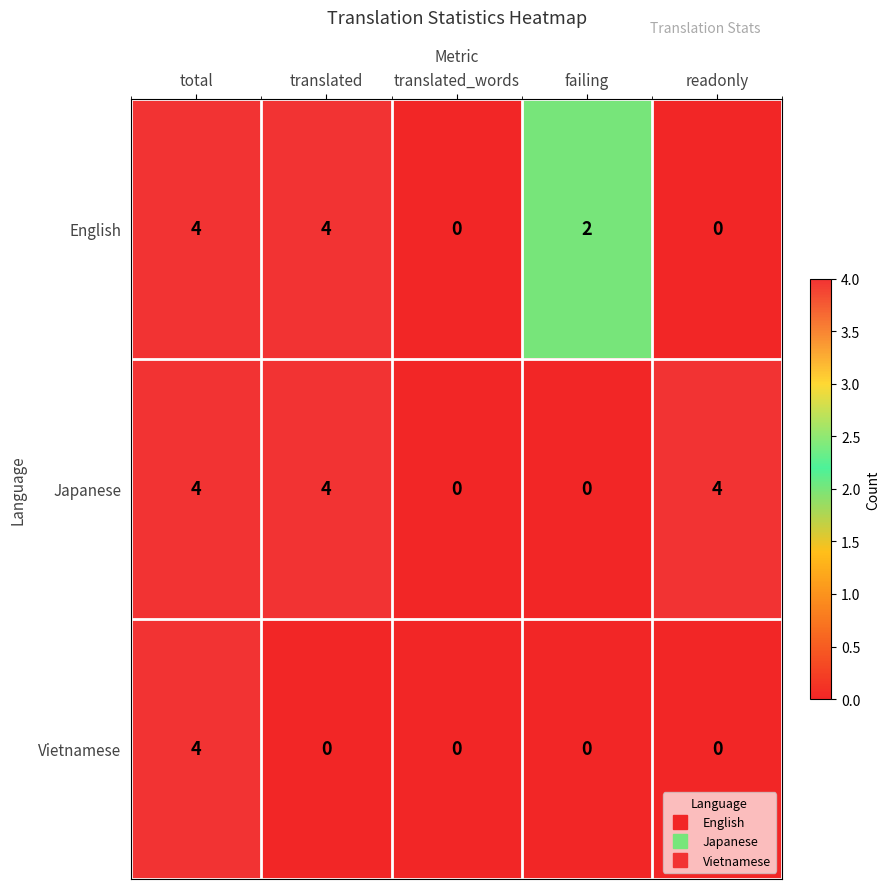

Is it true that Vietnamese equals -1 at failing?

False